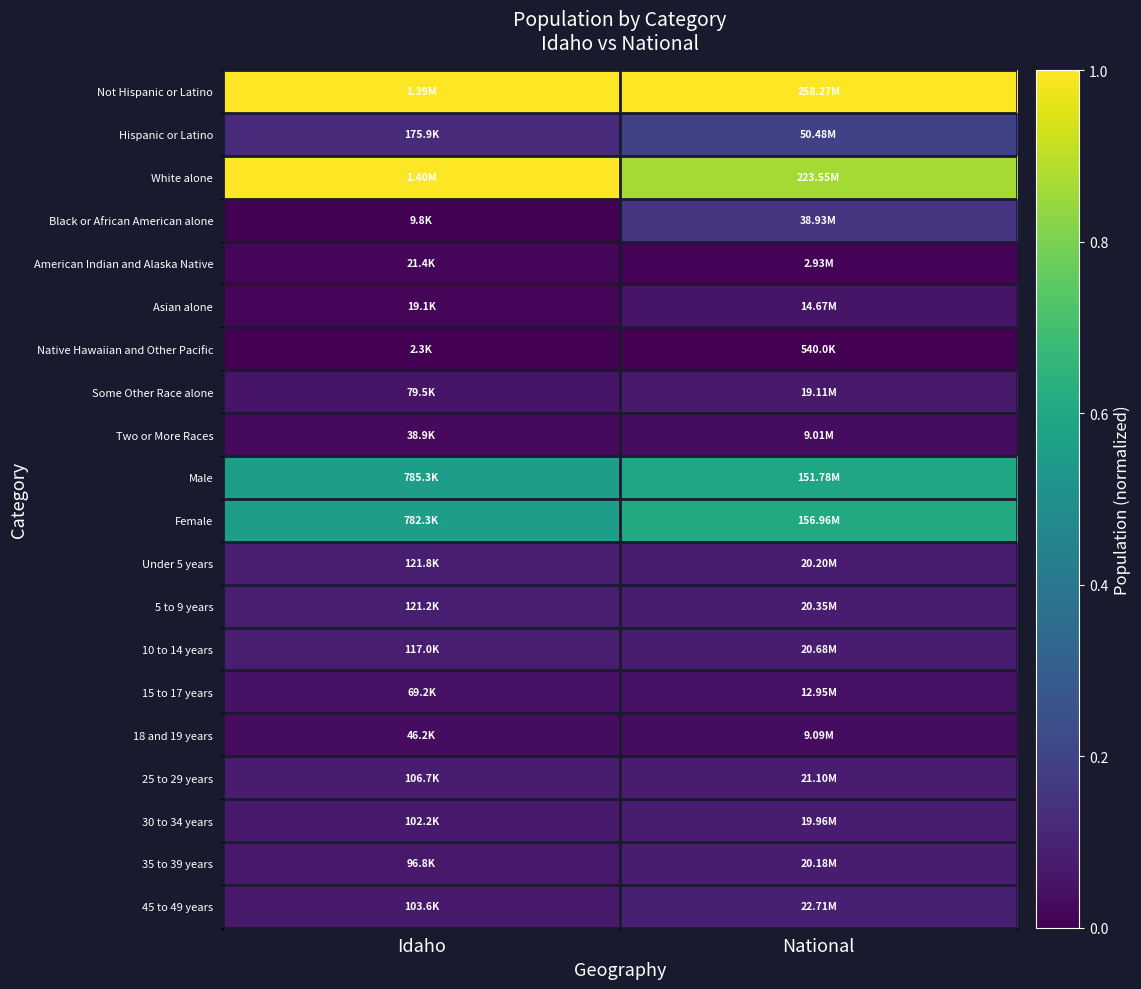

Which series has the largest total across all categories?

Not Hispanic or Latino